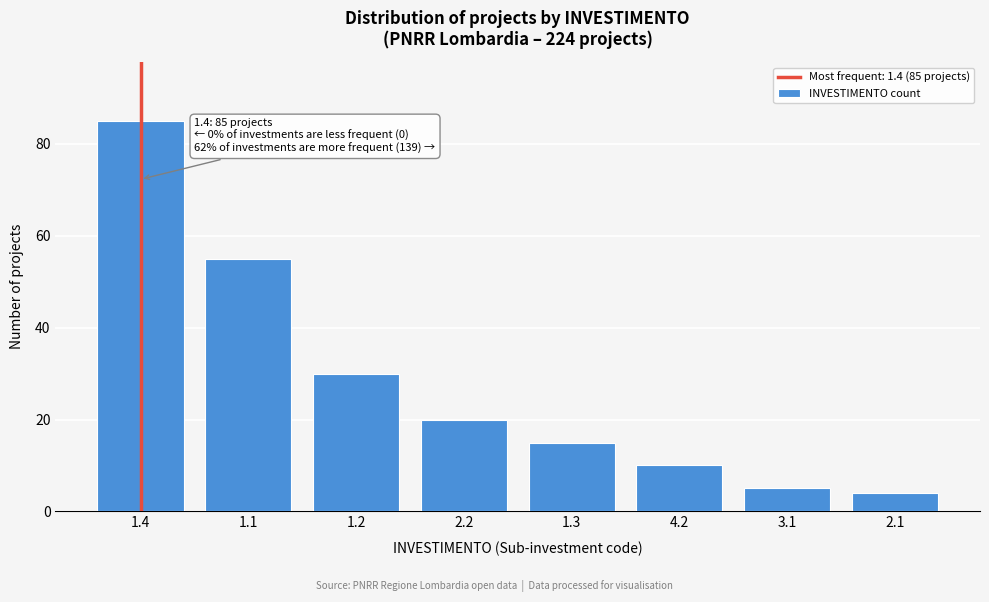

Reading right to left, extract all data points from this chart.

4	5	10	15	20	30	55	85